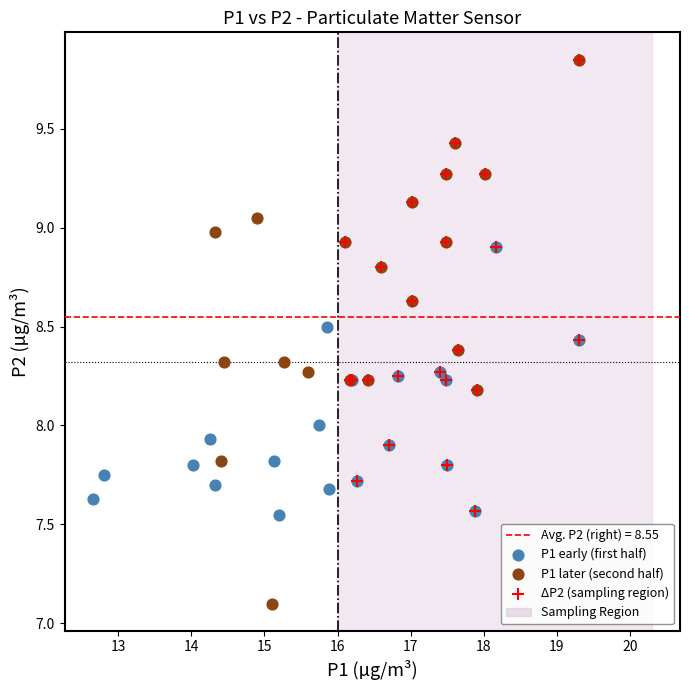

Which series has the largest Y range (max minus min)?

P1 later (second half)